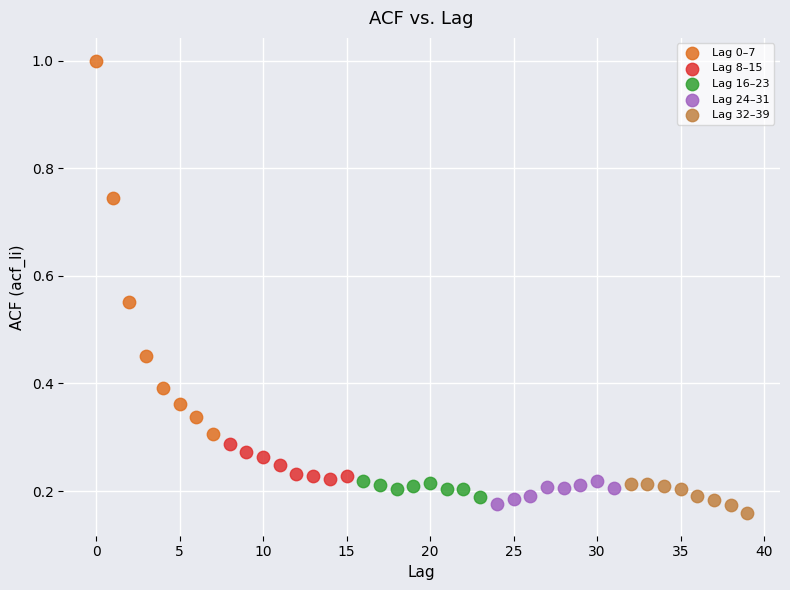

Which series has the widest spread of Y values?

Lag 0–7